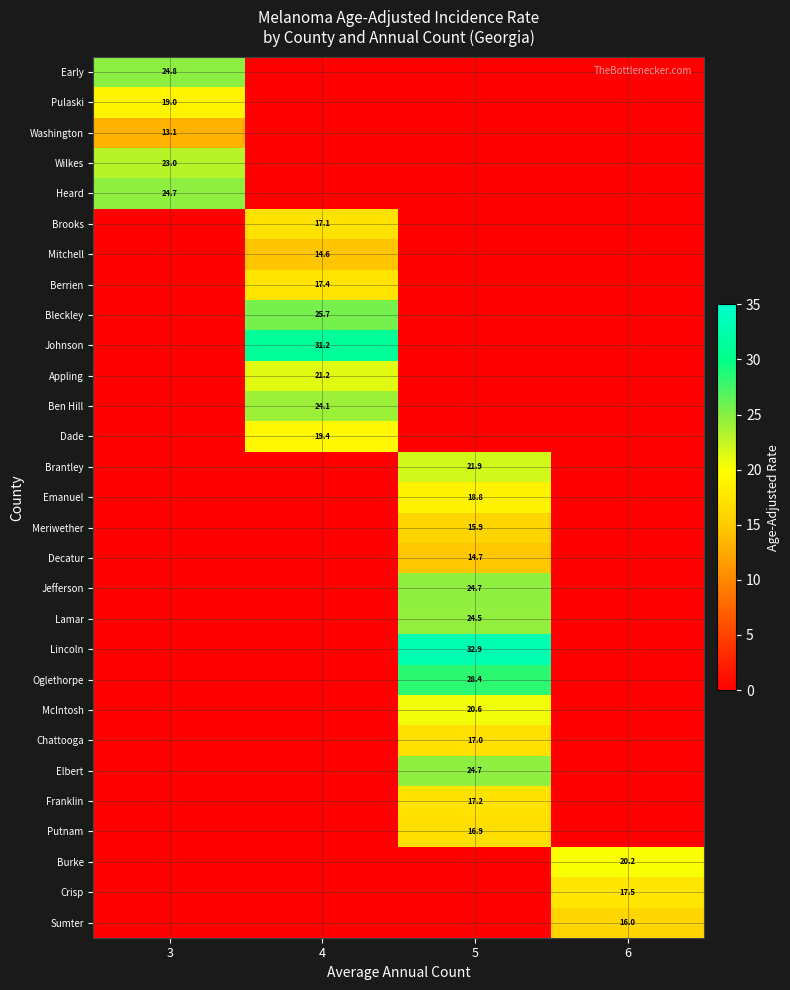

The value of Lamar at 5 is 34.7. True or false?

False